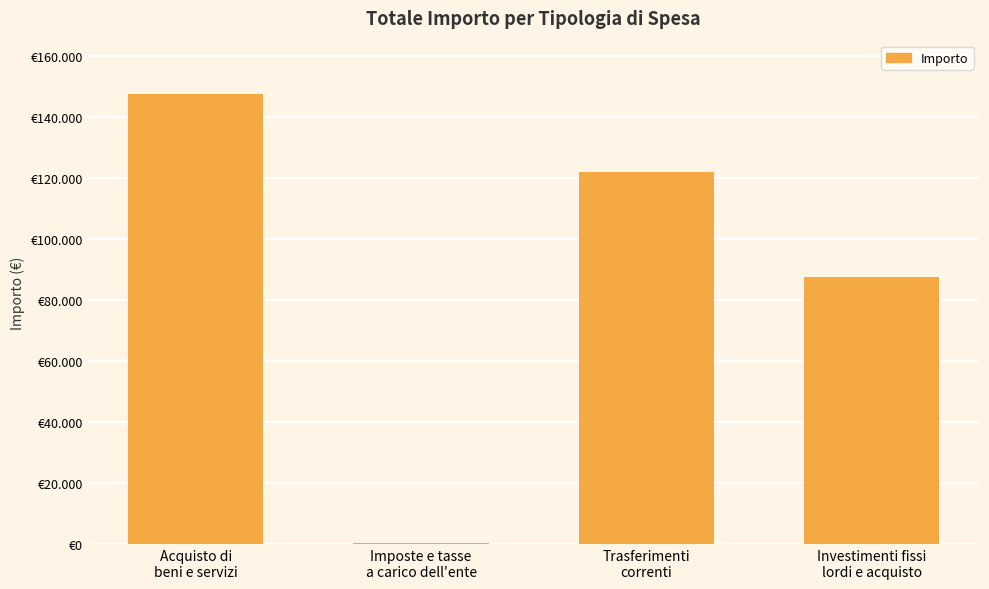

Rank the categories by value from highest to lowest.

Acquisto di
beni e servizi, Trasferimenti
correnti, Investimenti fissi
lordi e acquisto, Imposte e tasse
a carico dell'ente